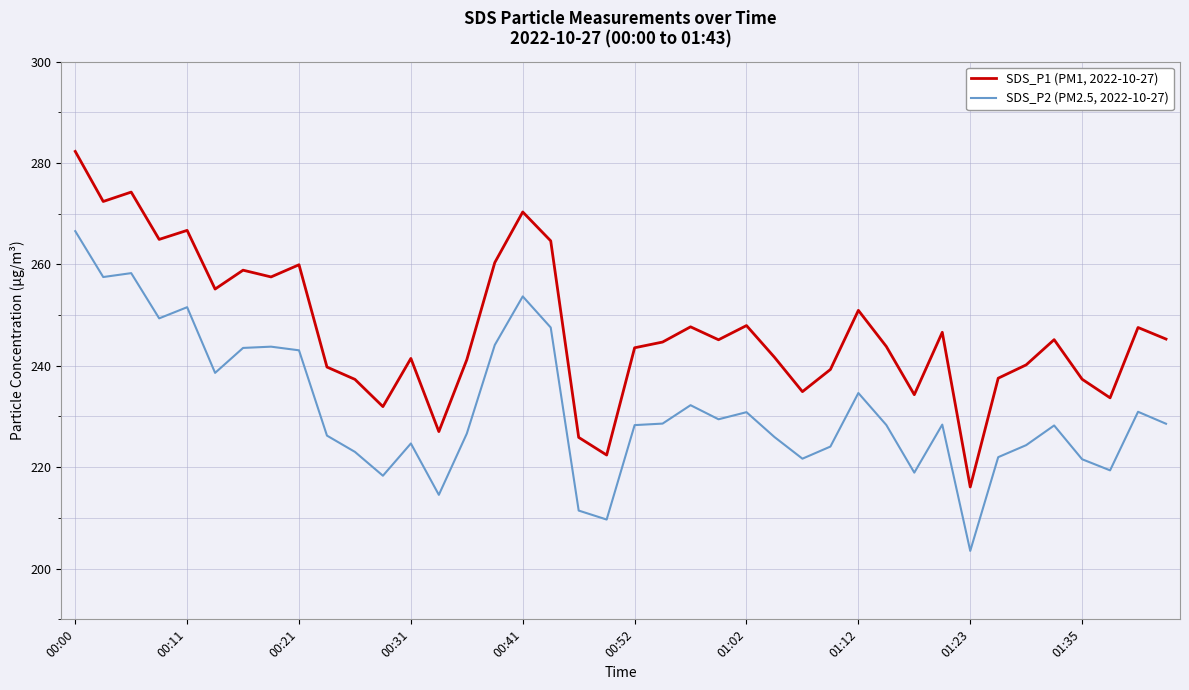

Which series has the largest total across all categories?

SDS_P1 (PM1, 2022-10-27)